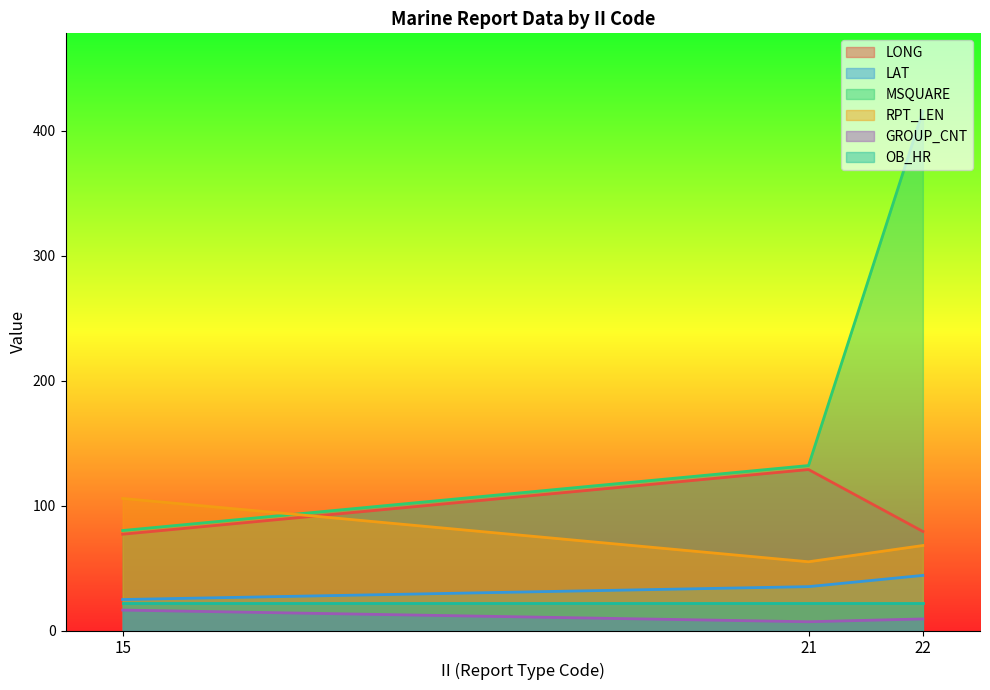

What is the sum of the LAT values at 22 and 15?

68.9